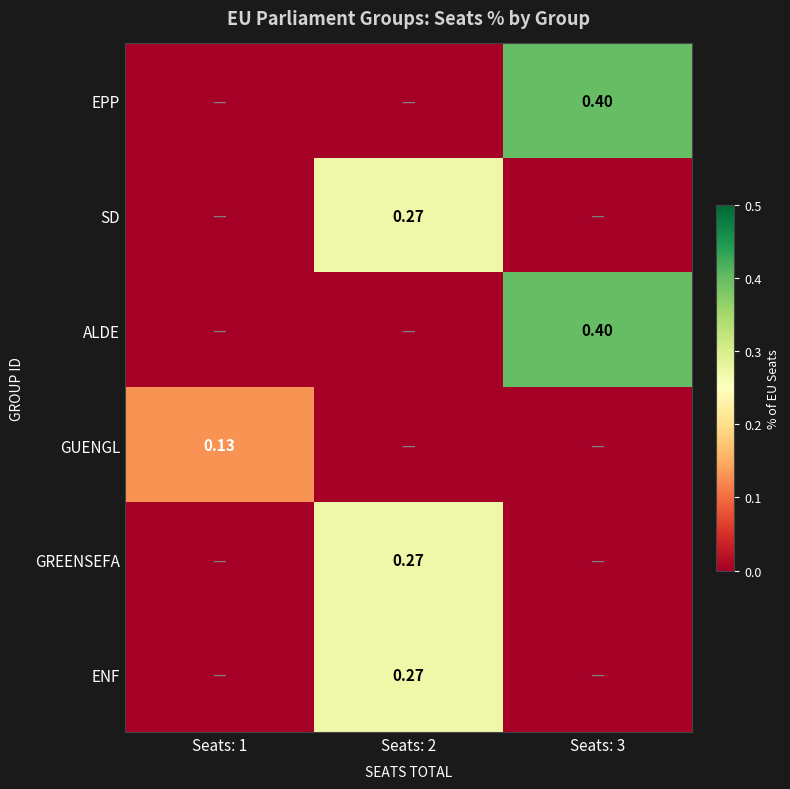

At how many categories does at least one series exceed 0?

3